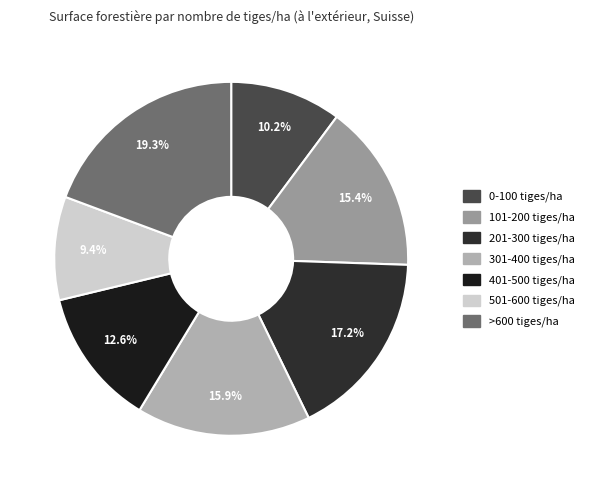

Does 401-500 tiges/ha account for over 50% of the chart?

No